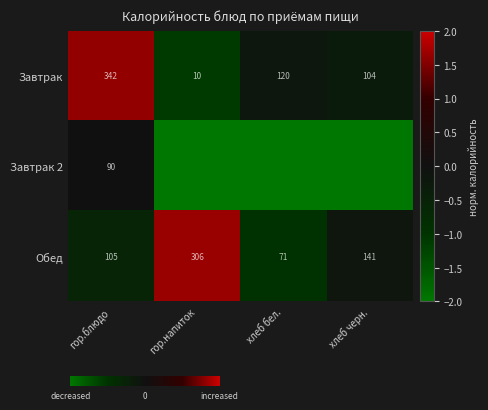

What is the lowest value of the Завтрак series?

10